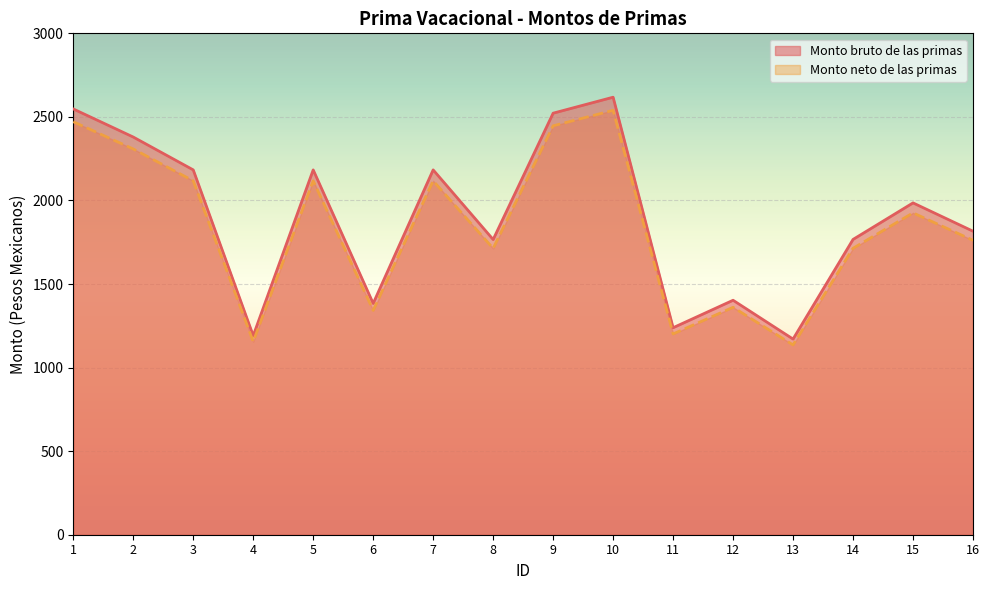

What is the maximum value for Monto neto de las primas?

2539.3